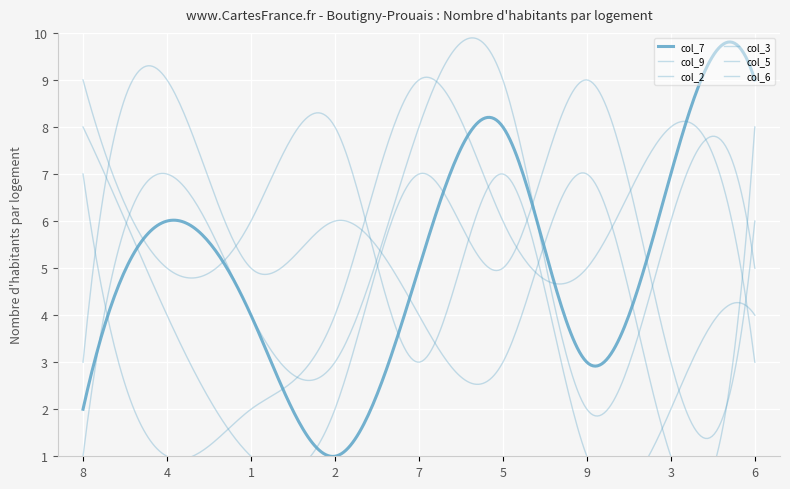

What is the highest value of the col_3 series?

9